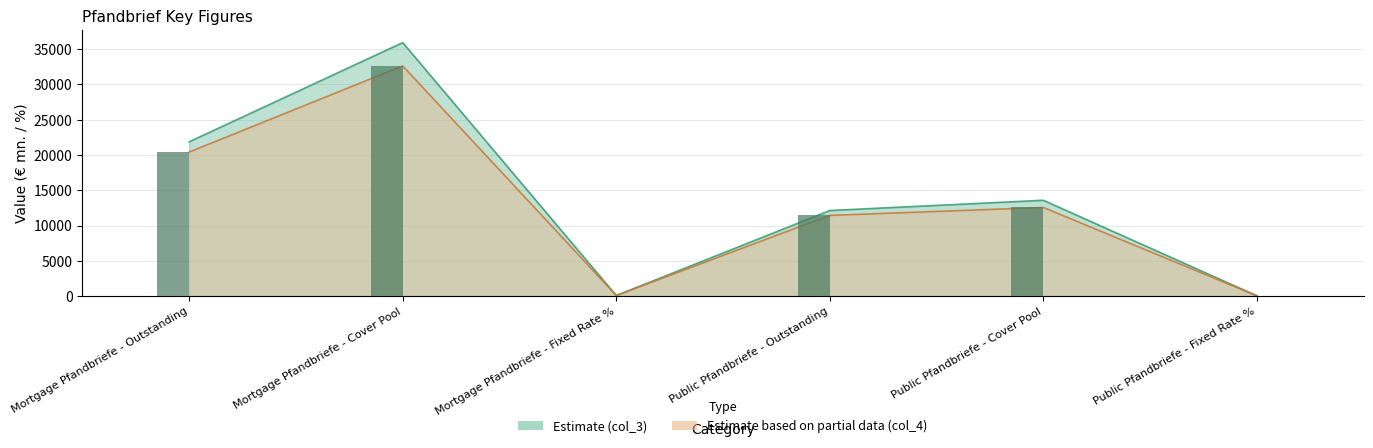

Between Public Pfandbriefe - Outstanding and Public Pfandbriefe - Cover Pool, which is larger?

Public Pfandbriefe - Cover Pool